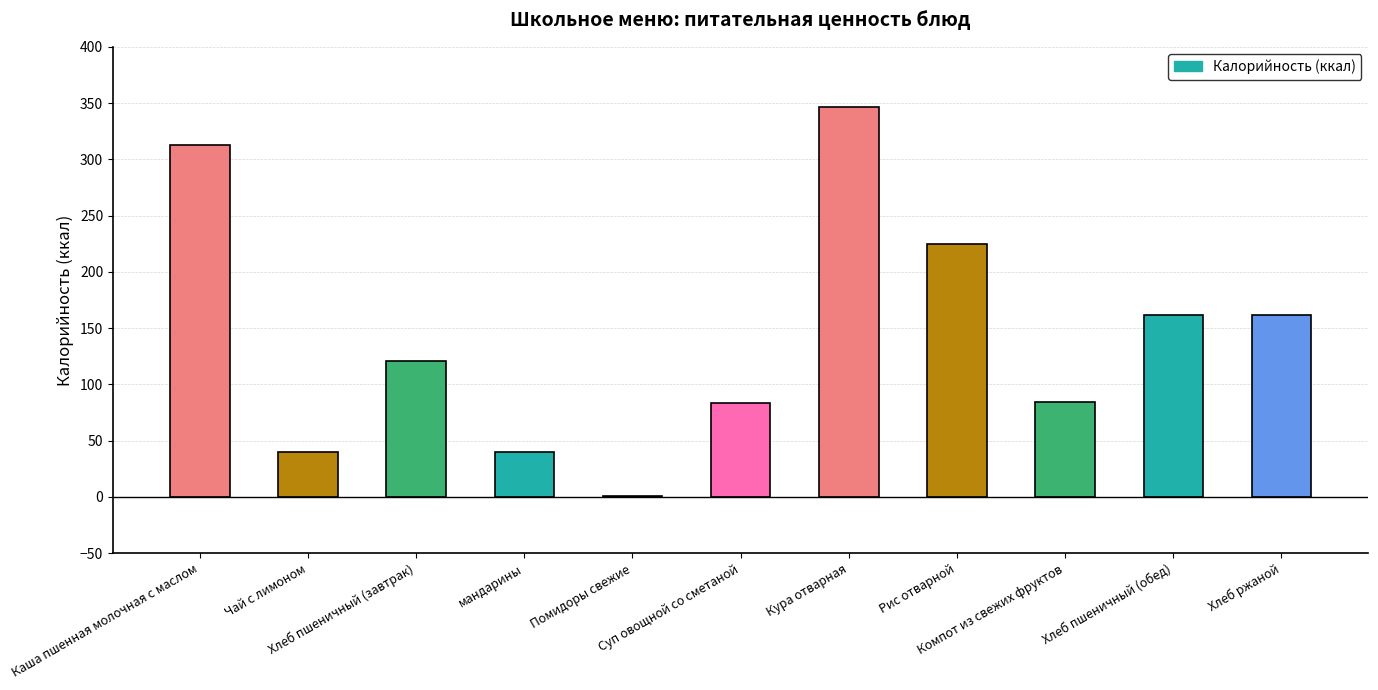

How many series are shown in this chart?

1